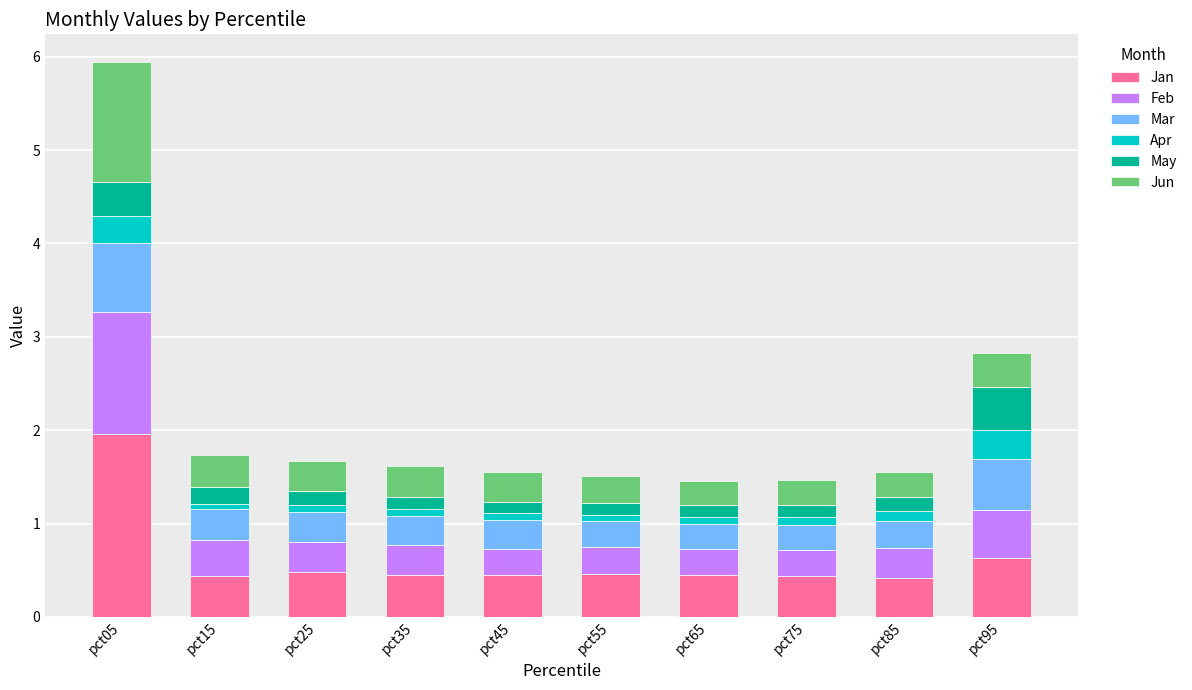

At which label does Jan reach its peak?

pct05